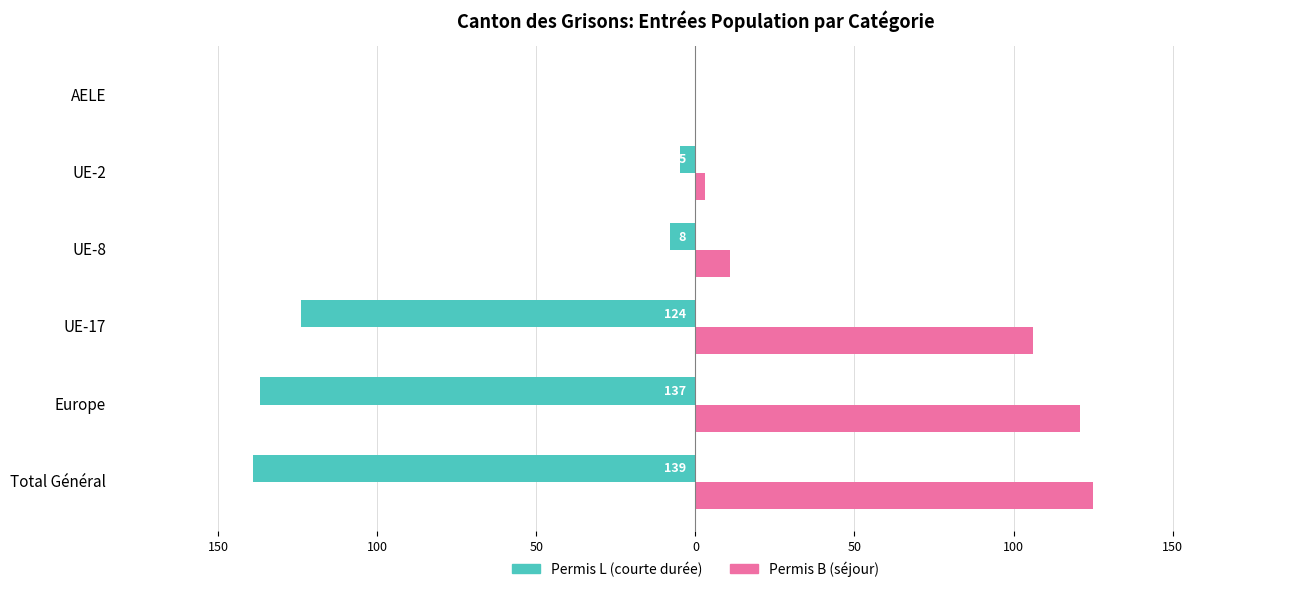

Reading left to right, transcribe all the data shown in this chart.

Permis L (courte durée): -139	-137	-124	-8	-5	0
Permis B (séjour): 125	121	106	11	3	0